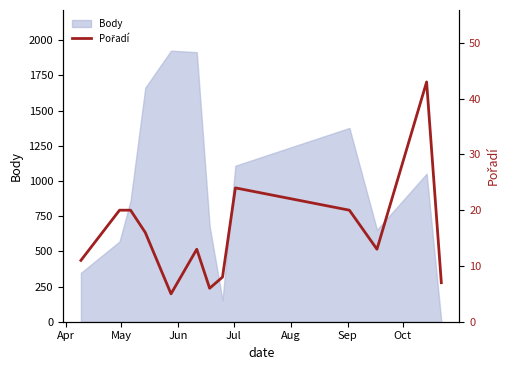

What is the difference between the maximum and minimum values?

38